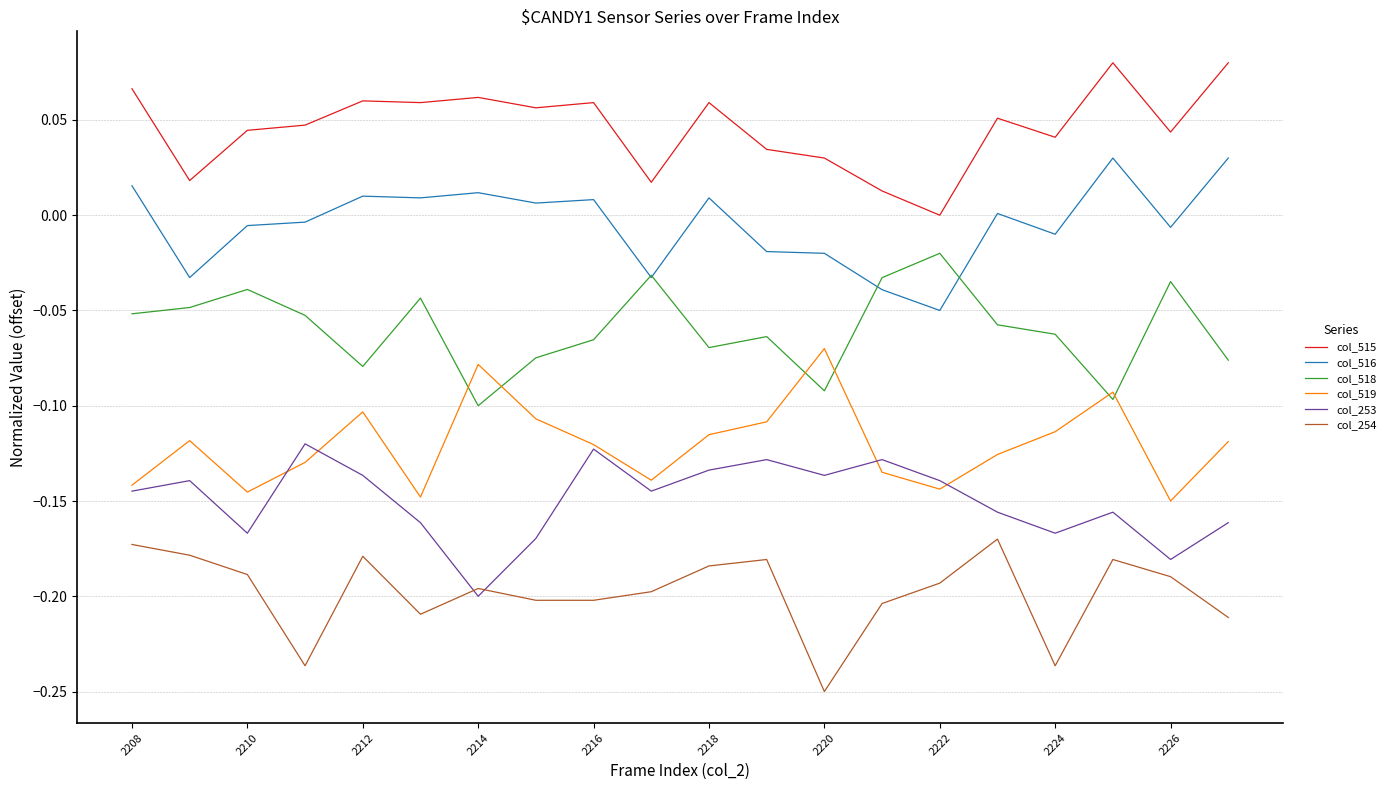

List the series in order of their peak value, highest first.

col_515, col_516, col_518, col_519, col_253, col_254